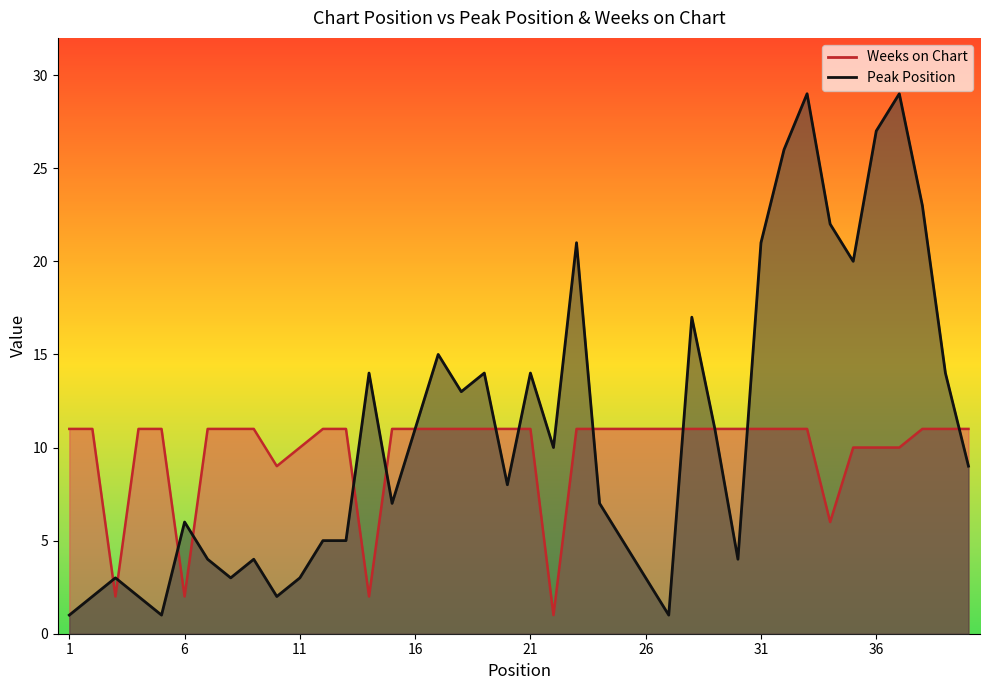

What is the sum of all Weeks on Chart values?

392